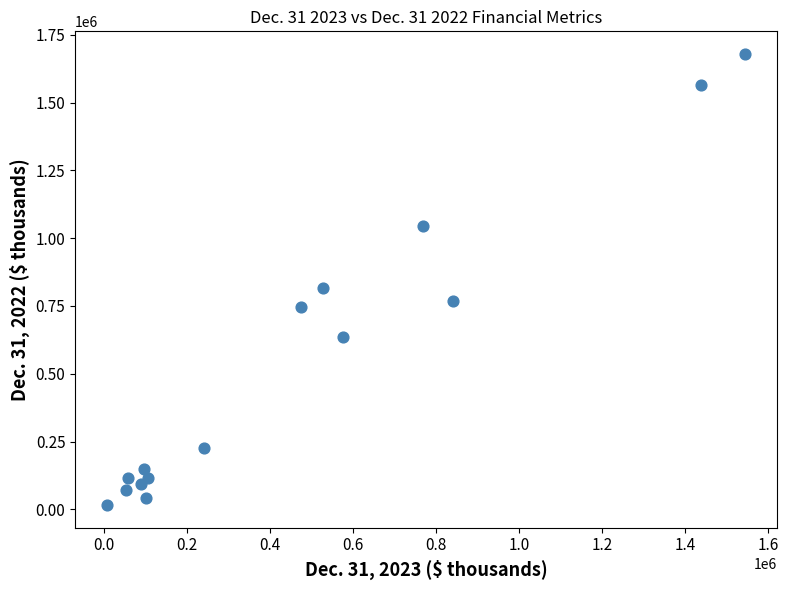

What is the range of X values (max minus min)?

1535893